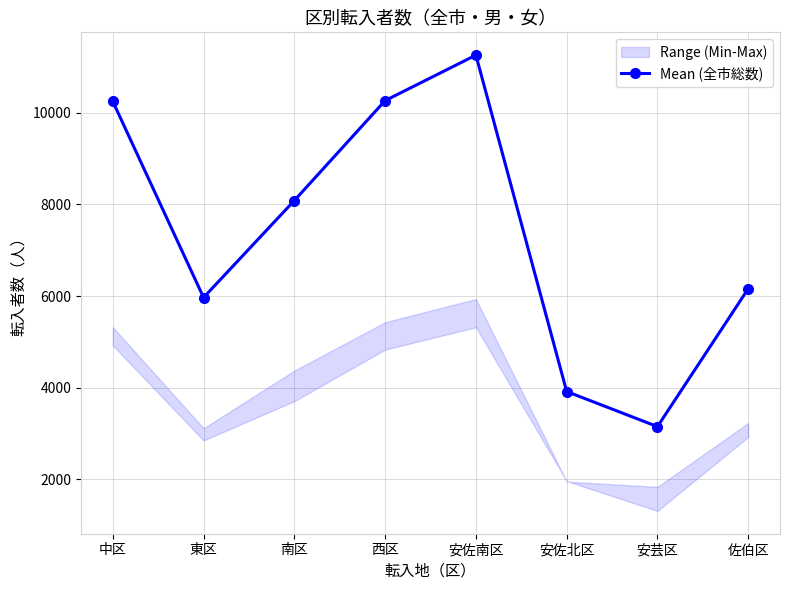

What is the smallest value displayed?

3153